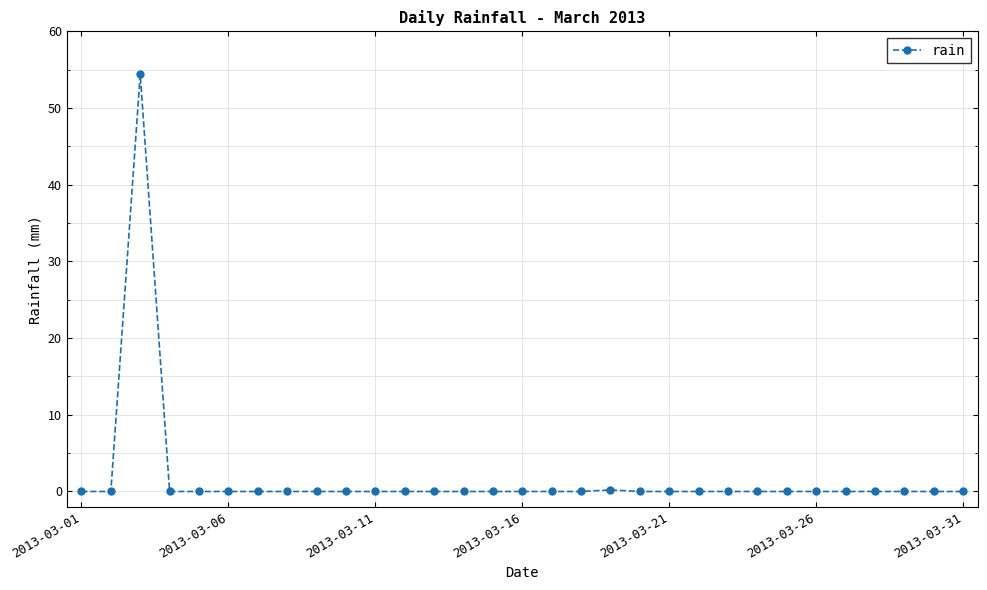

How many data points does each series have?

31